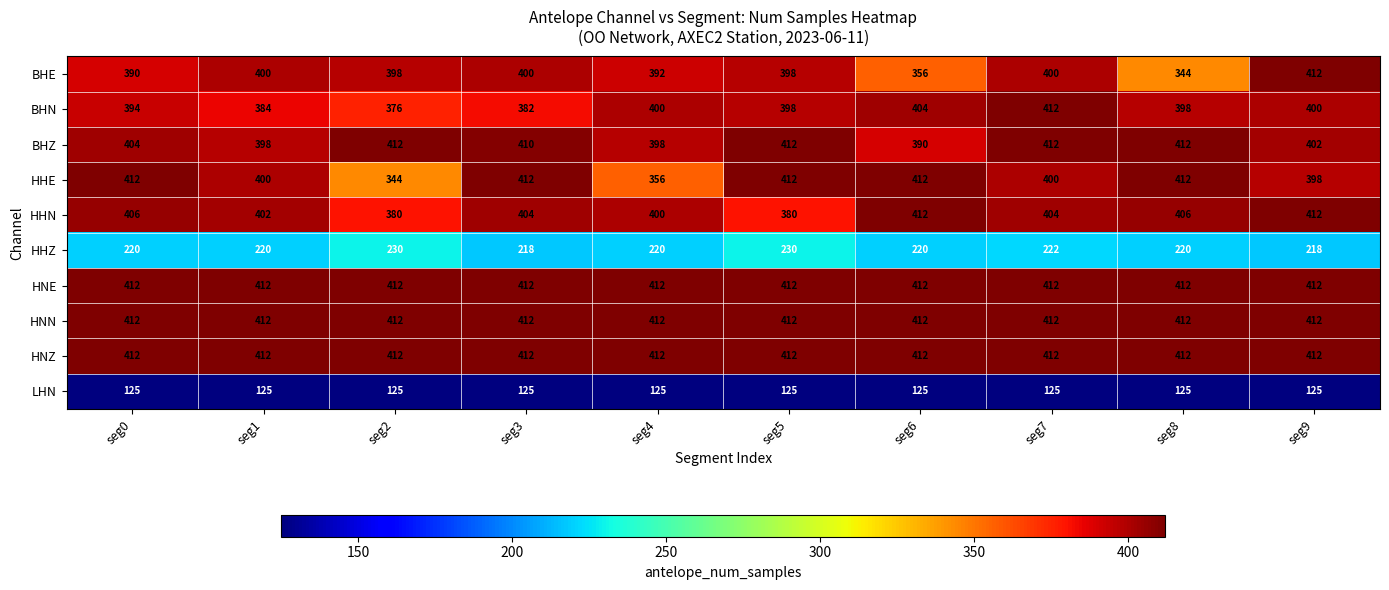

What is the total value across all series at seg8?

3553